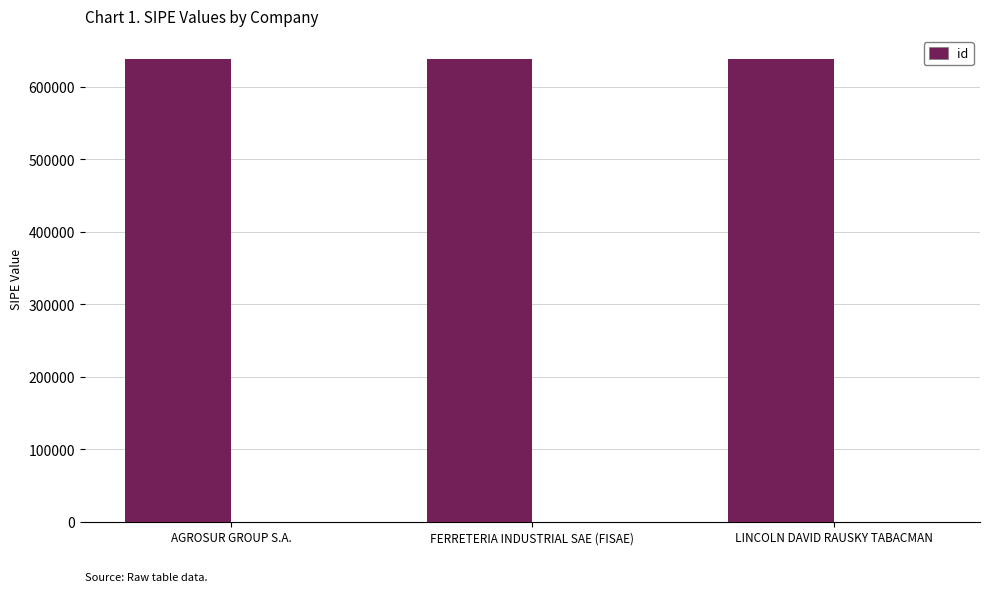

How many data points are less than 638110?

1